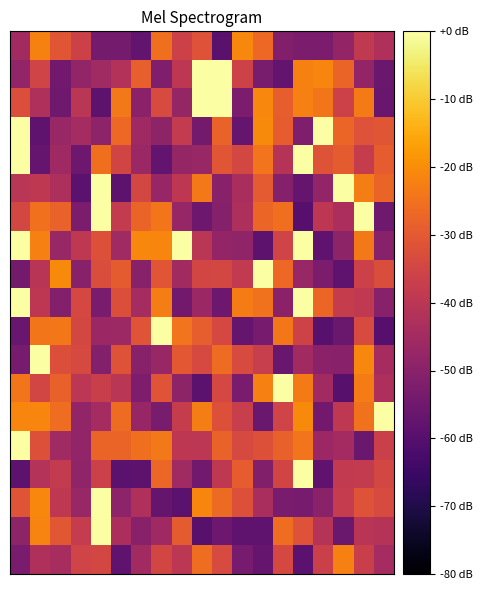

How many data points does each series have?

19